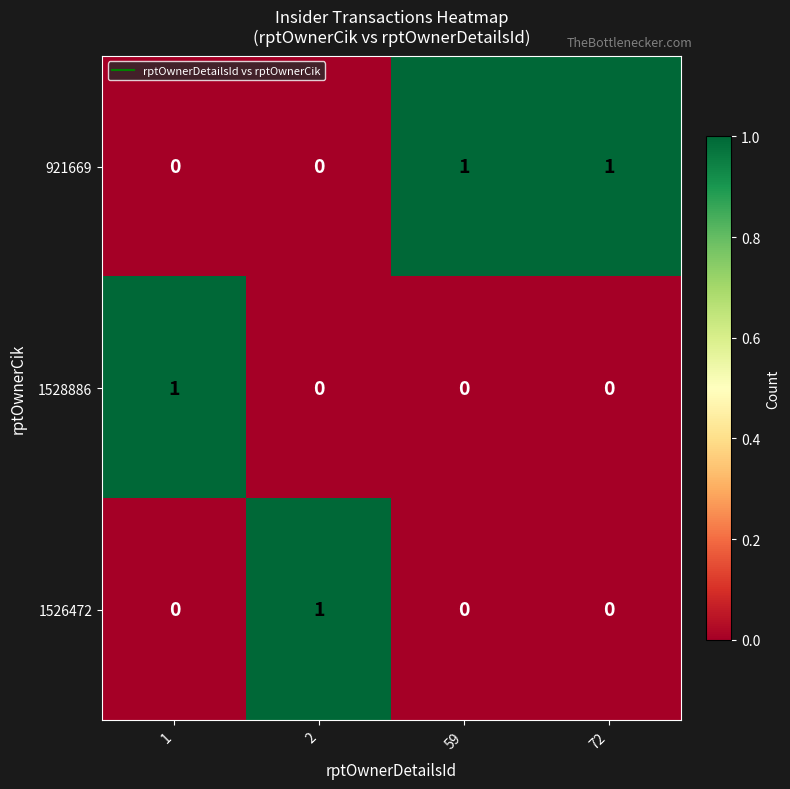

Reading left to right, transcribe all the data shown in this chart.

921669: 0	0	1	1
1528886: 1	0	0	0
1526472: 0	1	0	0